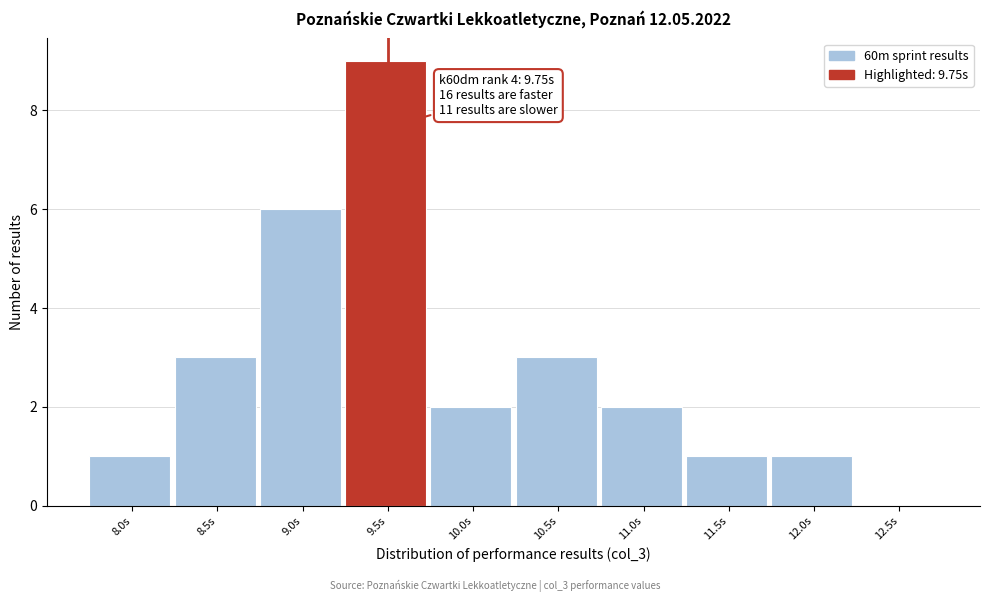

Reading left to right, transcribe all the data shown in this chart.

8.0s=1	8.5s=3	9.0s=6	9.5s=9	10.0s=2	10.5s=3	11.0s=2	11.5s=1	12.0s=1	12.5s=0